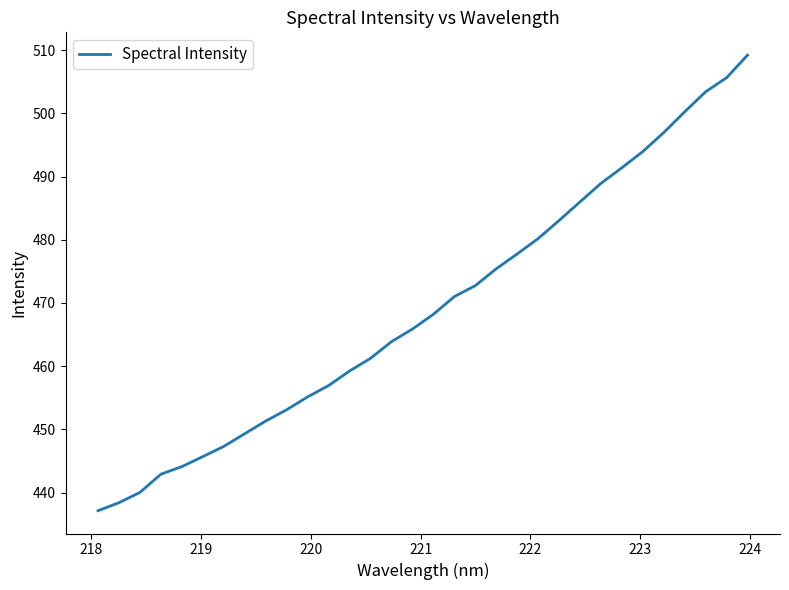

What is the minimum value shown in the chart?

437.1